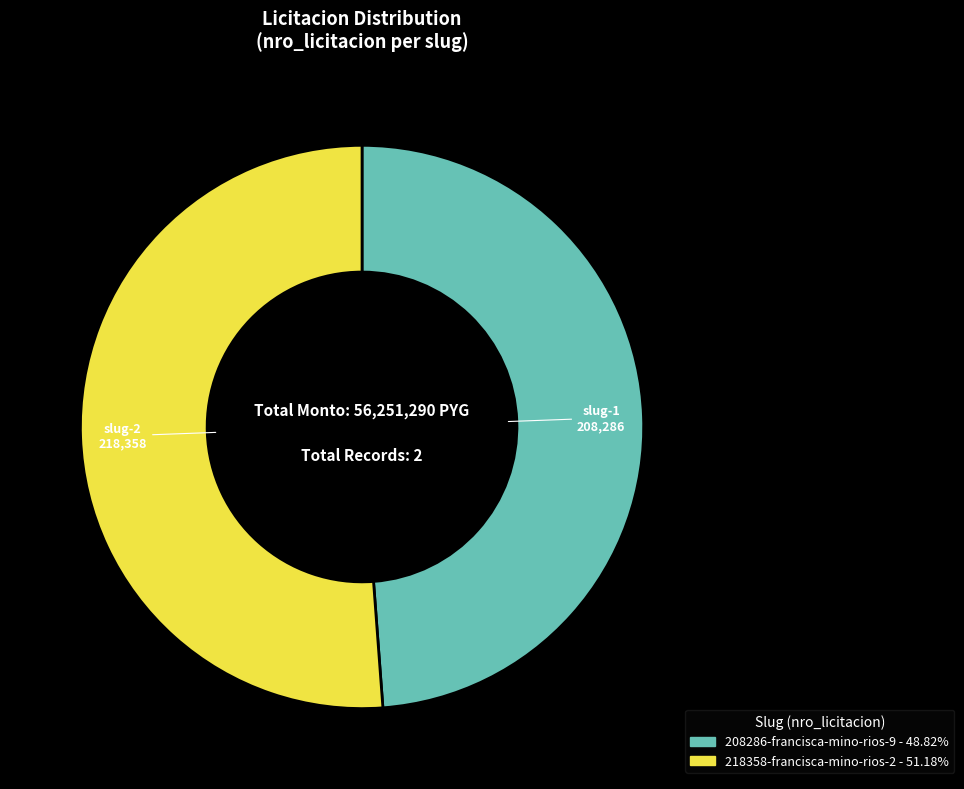

Which slice represents more than half of the pie?

218358-francisca-mino-rios-2